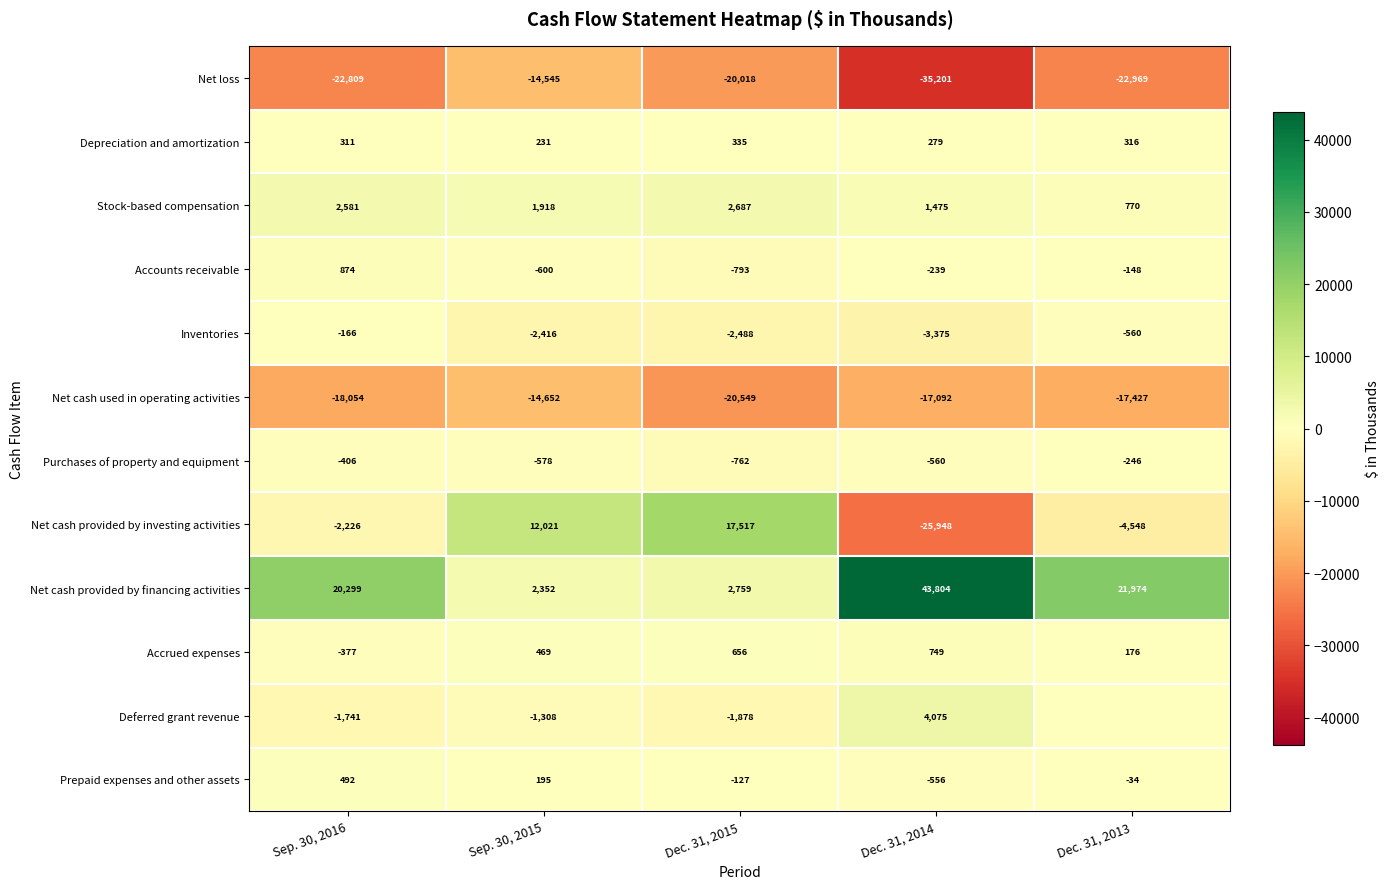

At which label is Purchases of property and equipment closest to -504?

Dec. 31, 2014